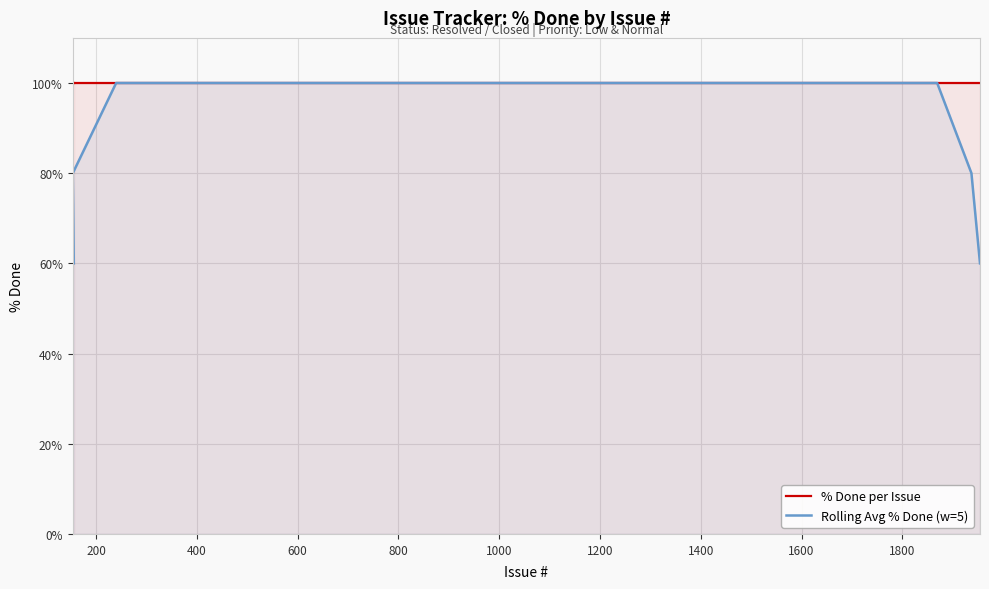

Reading right to left, list all the values displayed in this chart.

% Done per Issue: 100	100	100	100	100	100	100	100	100	100	100	100	100	100	100	100	100	100	100	100	100	100	100	100	100	100	100	100	100	100	100	100	100	100	100	100	100	100	100	100
Rolling Avg % Done (w=5): 60	80	100	100	100	100	100	100	100	100	100	100	100	100	100	100	100	100	100	100	100	100	100	100	100	100	100	100	100	100	100	100	100	100	100	100	100	100	80	60